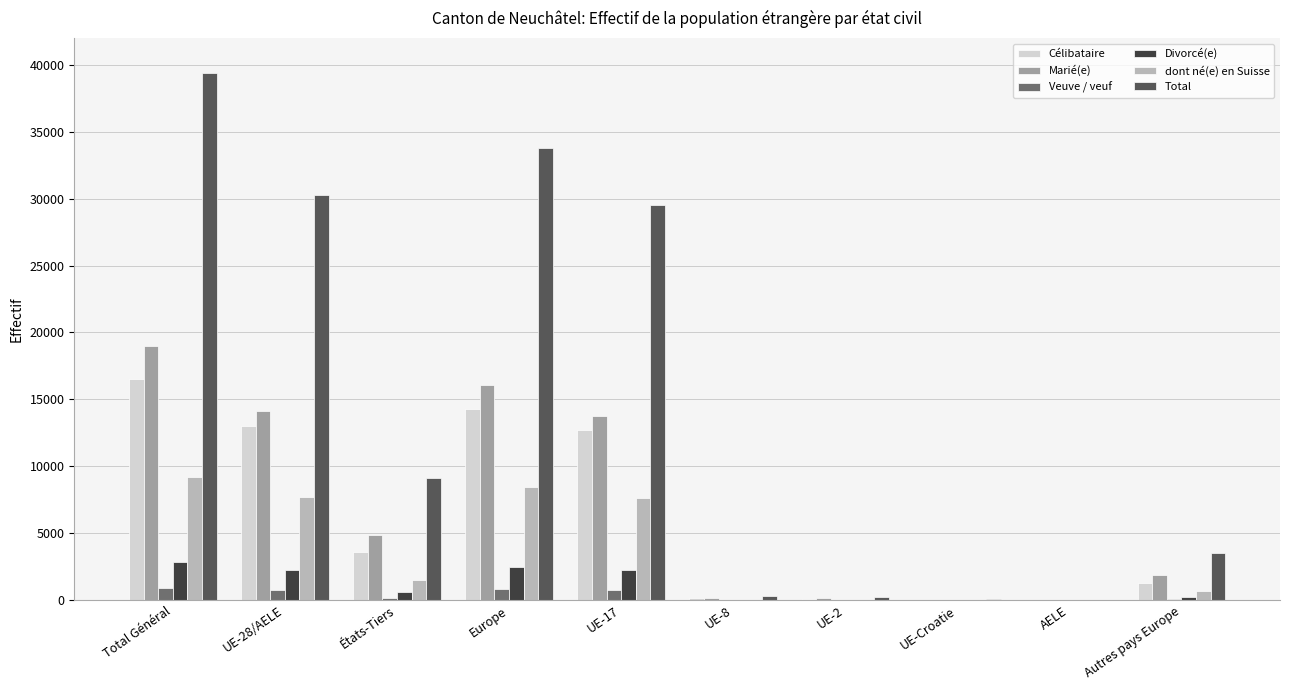

Which series has the largest total across all categories?

Total